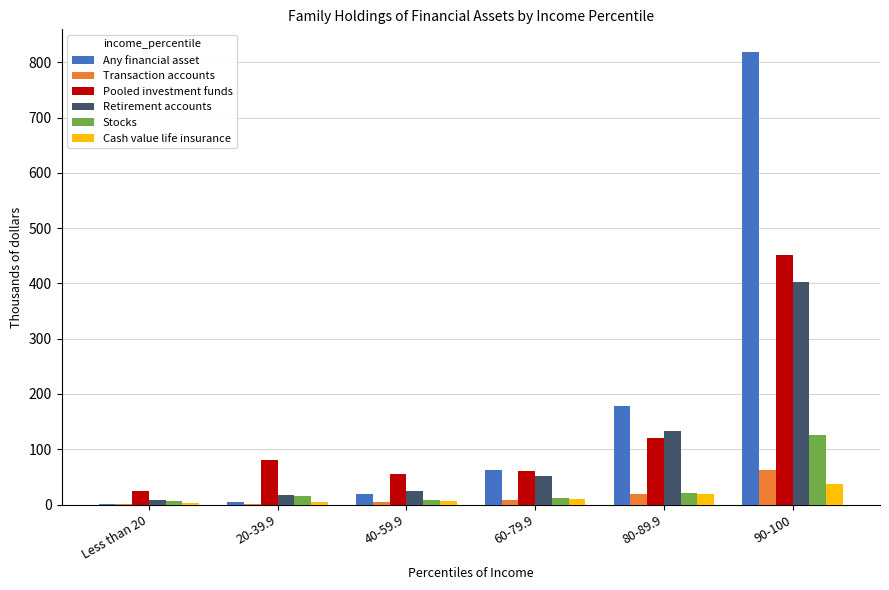

How many groups of bars are there?

6